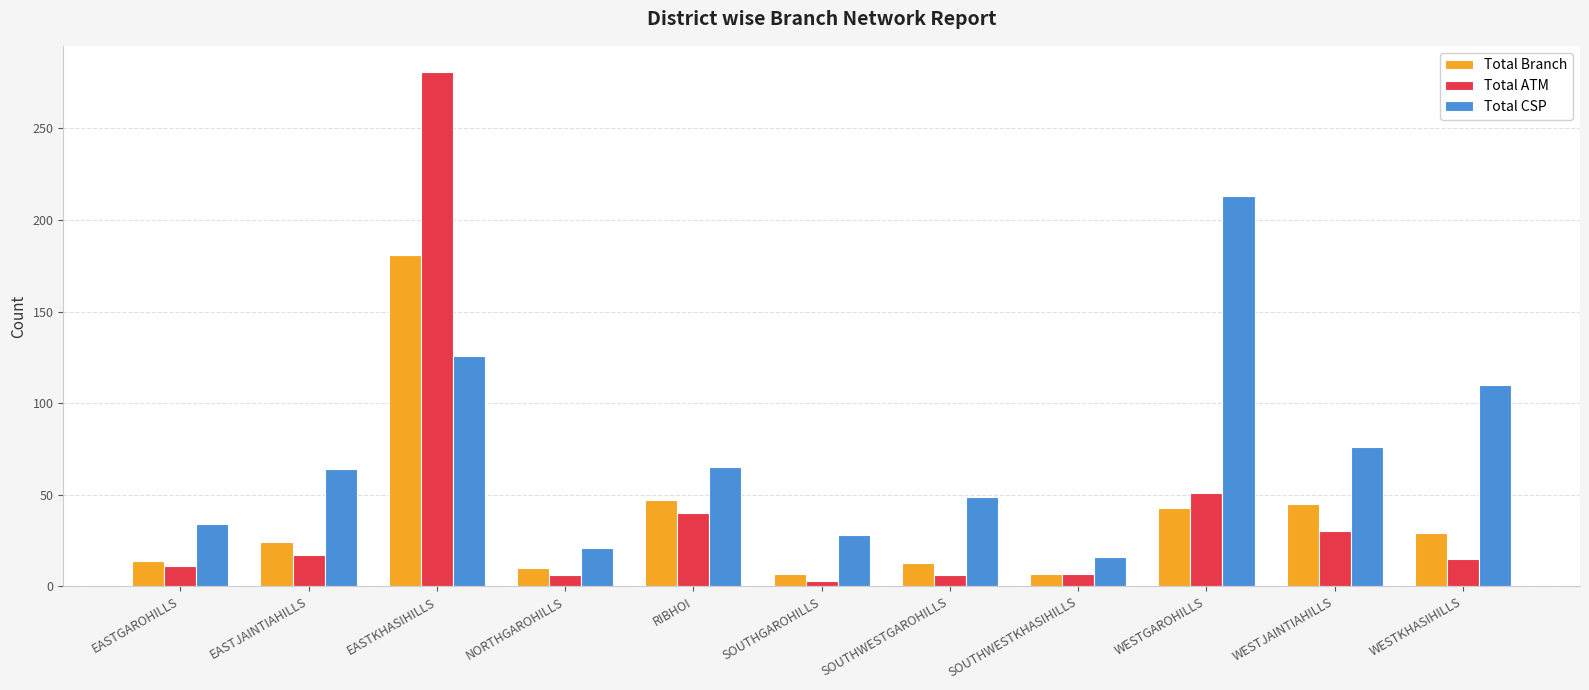

What are all the series names shown in the legend?

Total Branch, Total ATM, Total CSP